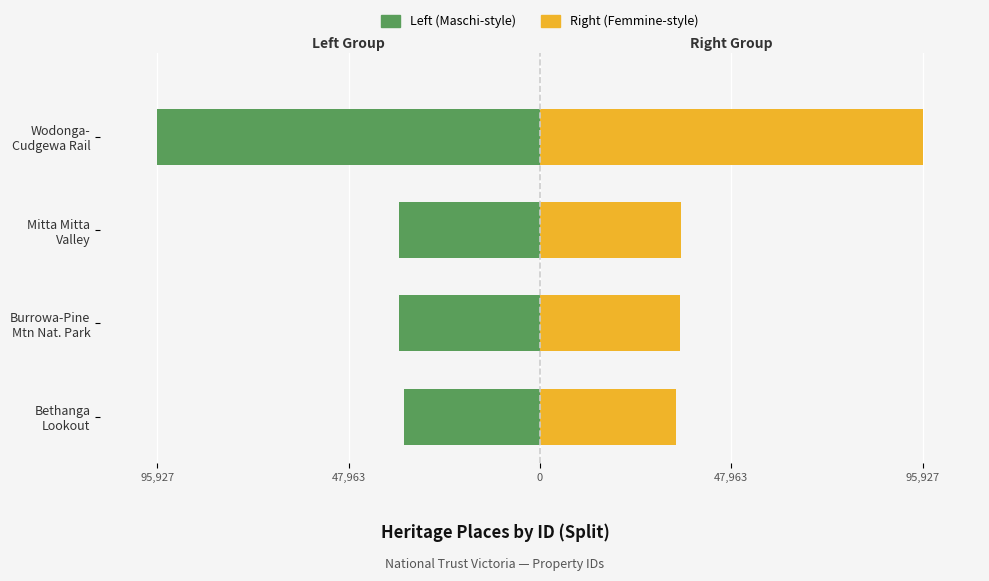

What is the lowest value of the Left (Maschi-style) series?

-95927.0